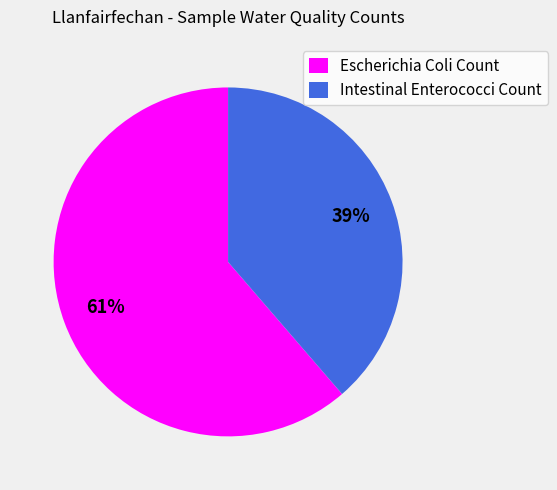

Which has a higher value, Intestinal Enterococci Count or Escherichia Coli Count?

Escherichia Coli Count